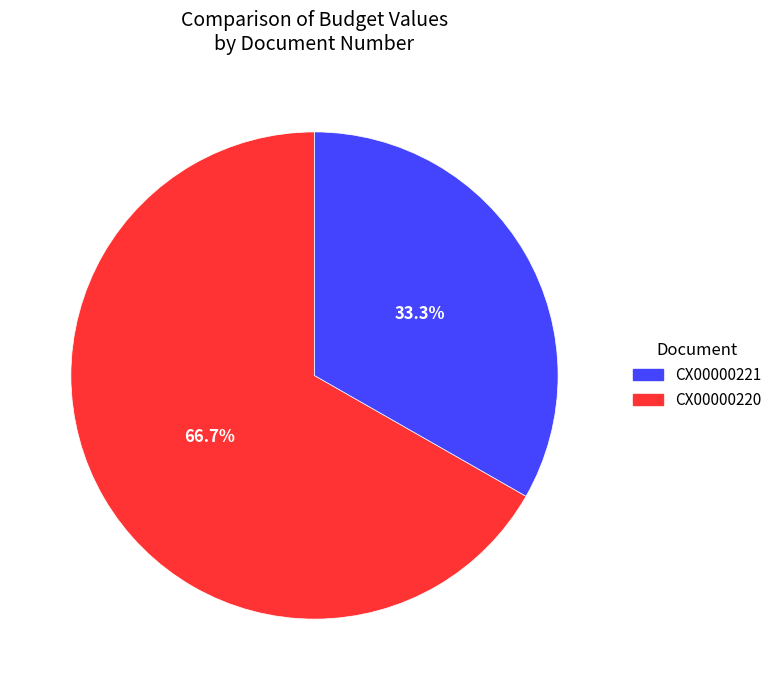

Does any single category account for the majority?

Yes